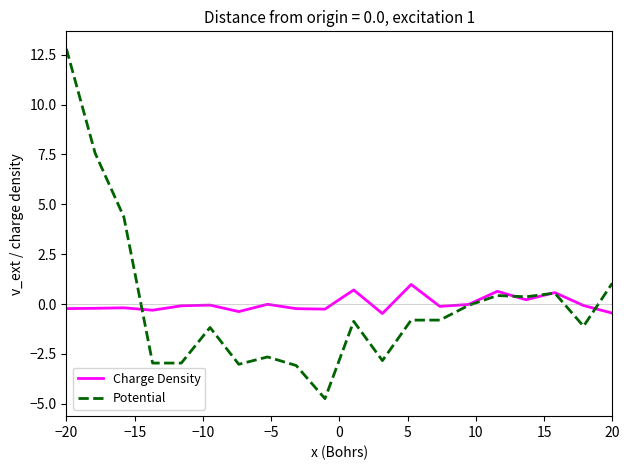

Which series has the widest spread of values?

Potential